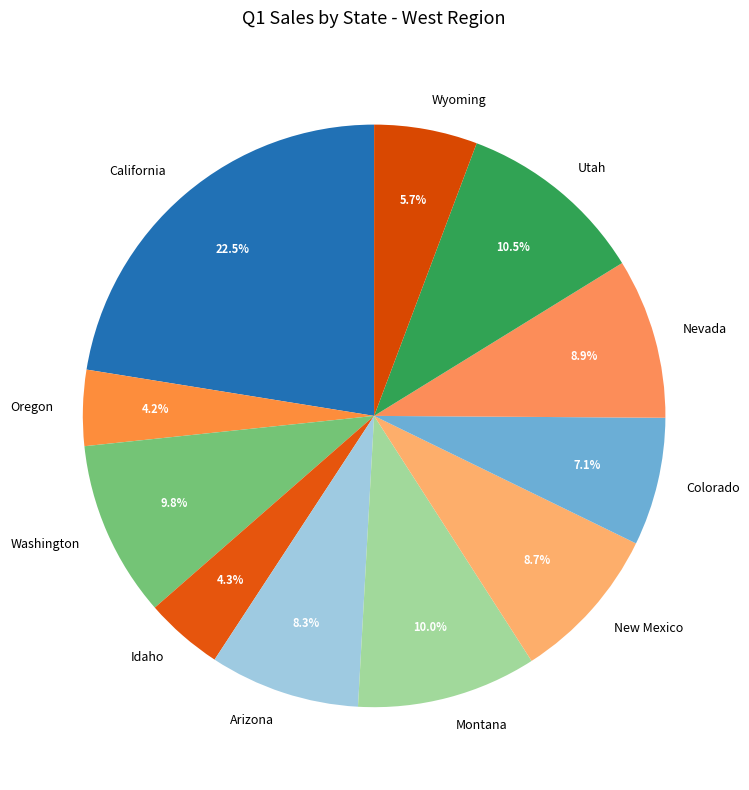

To the nearest percent, what is the difference between the largest and smallest slice percentages?

18%